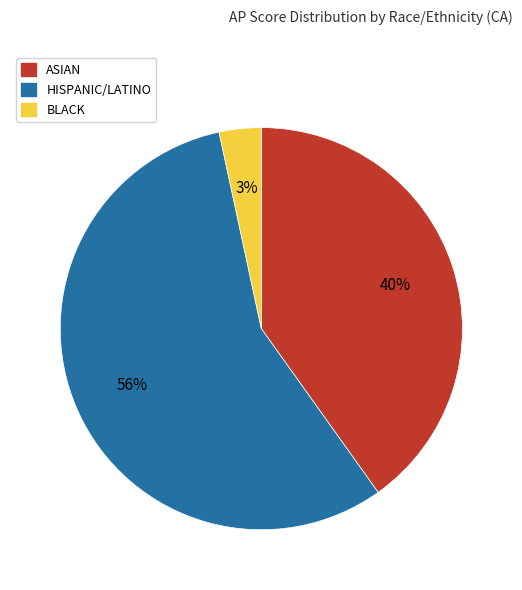

How many segments does this pie chart have?

3